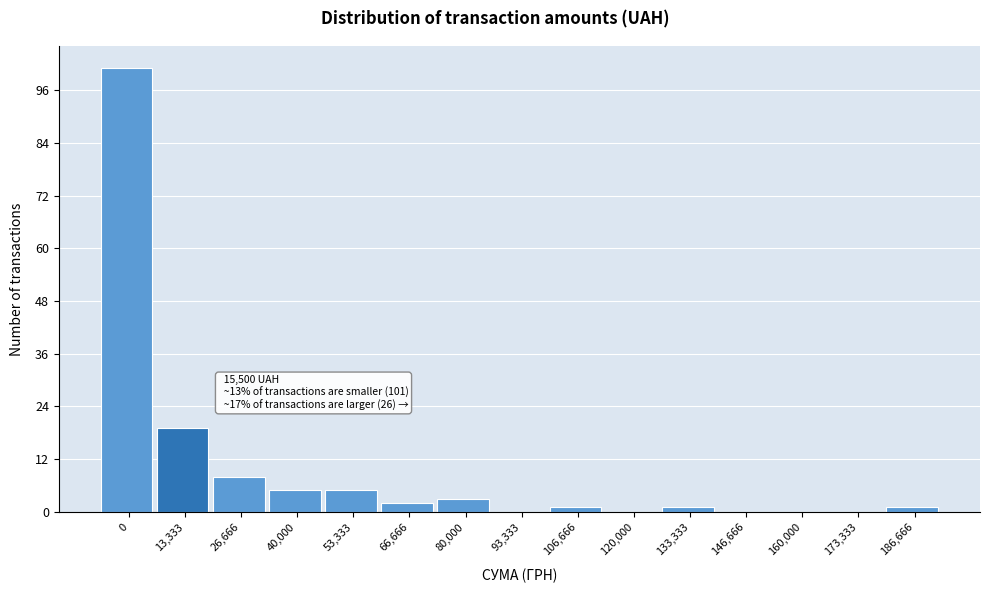

Reading left to right, what are all the values shown in this chart?

0=101	13,333=19	26,666=8	40,000=5	53,333=5	66,666=2	80,000=3	93,333=0	106,666=1	120,000=0	133,333=1	146,666=0	160,000=0	173,333=0	186,666=1